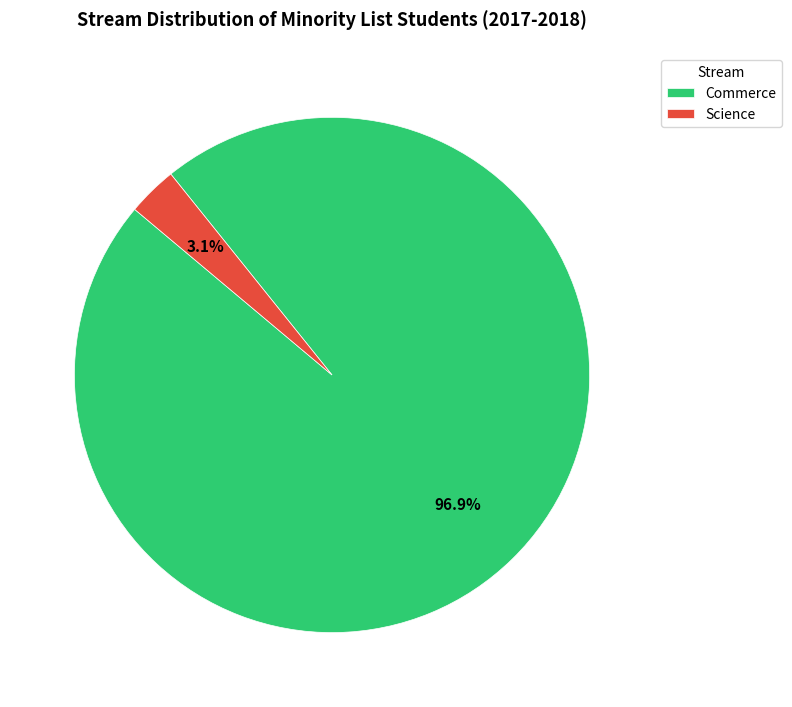

Between Commerce and Science, which is larger?

Commerce